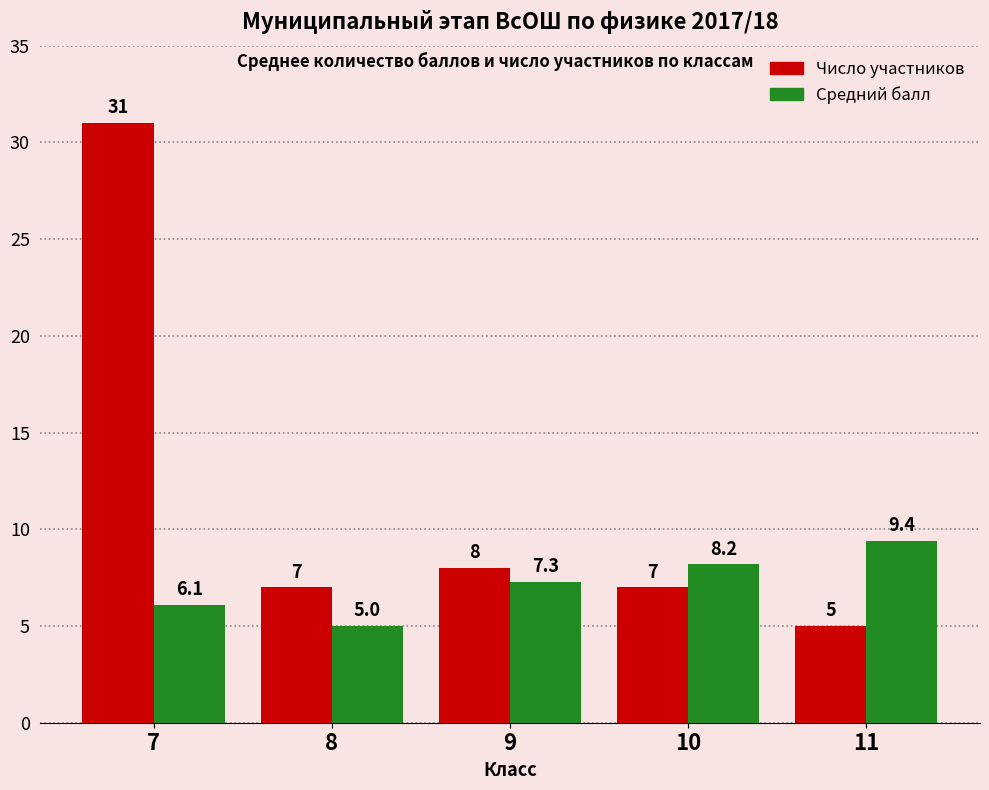

What is the value of the Число участников bar at the 5th from the left?

5.0